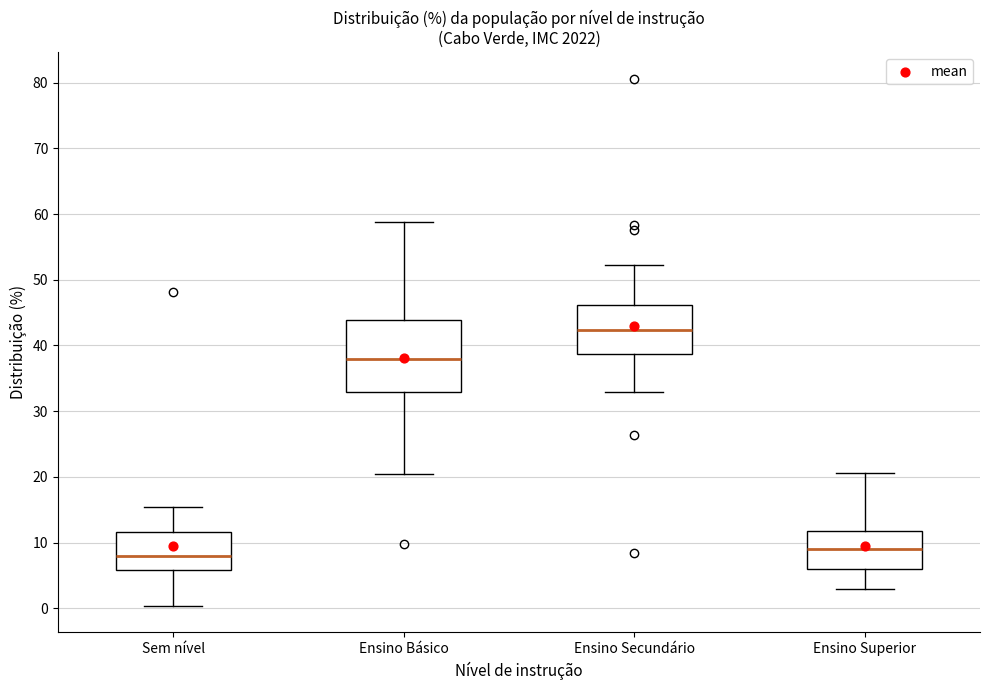

Reading left to right, transcribe this box plot: for each box, give where its median line is, the range the box spans, and where its two whiskers end, as read against the y-axis. The values are not printed on the chart, so give them approximately, as read against the axis.

Sem nível: median 8, box 6 to 12, whiskers 0 to 15
Ensino Básico: median 38, box 33 to 44, whiskers 20 to 59
Ensino Secundário: median 42, box 39 to 46, whiskers 33 to 52
Ensino Superior: median 9, box 6 to 12, whiskers 3 to 21